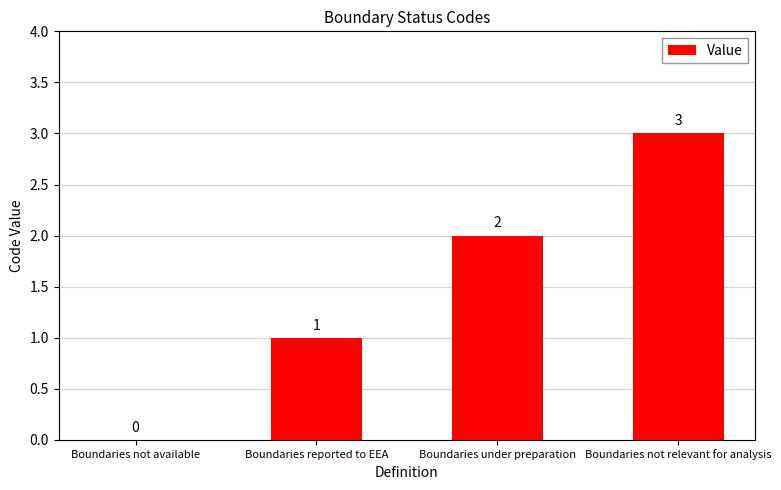

Reading left to right, list all the values displayed in this chart.

Boundaries not available=0	Boundaries reported to EEA=1	Boundaries under preparation=2	Boundaries not relevant for analysis=3